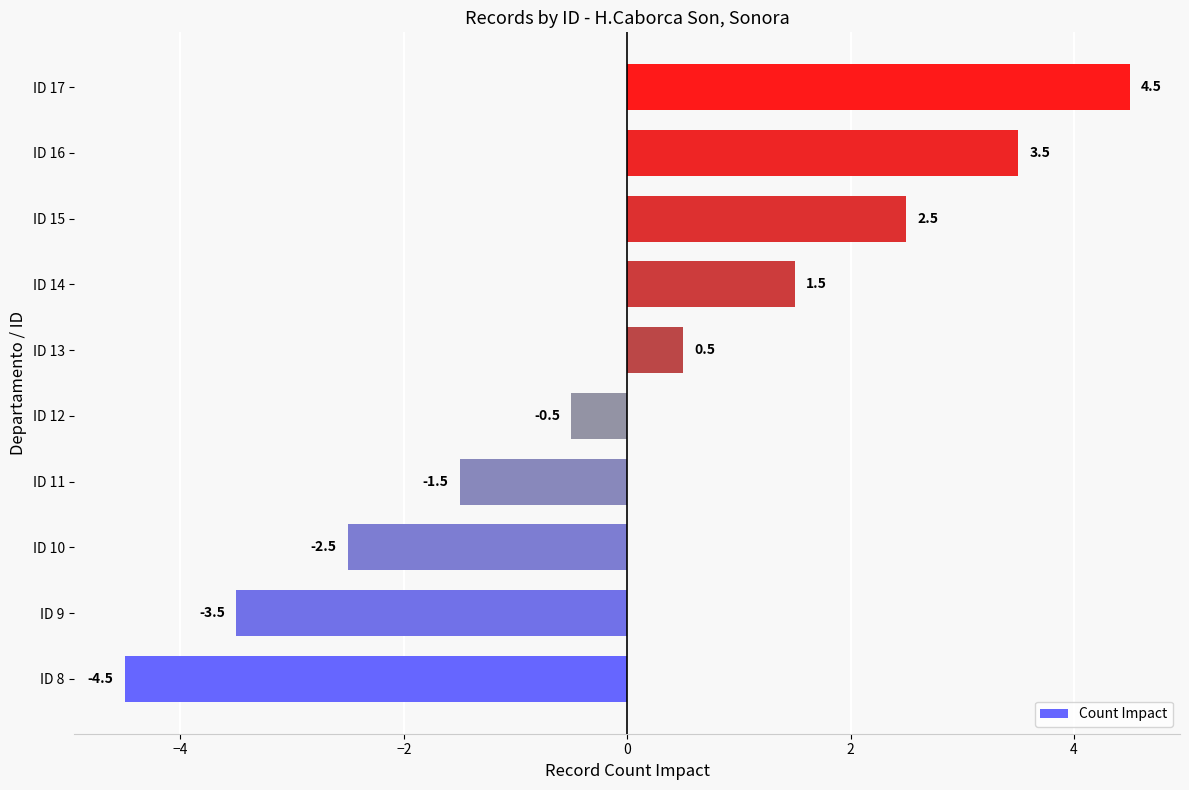

What value does the data have at ID 8?

-4.5